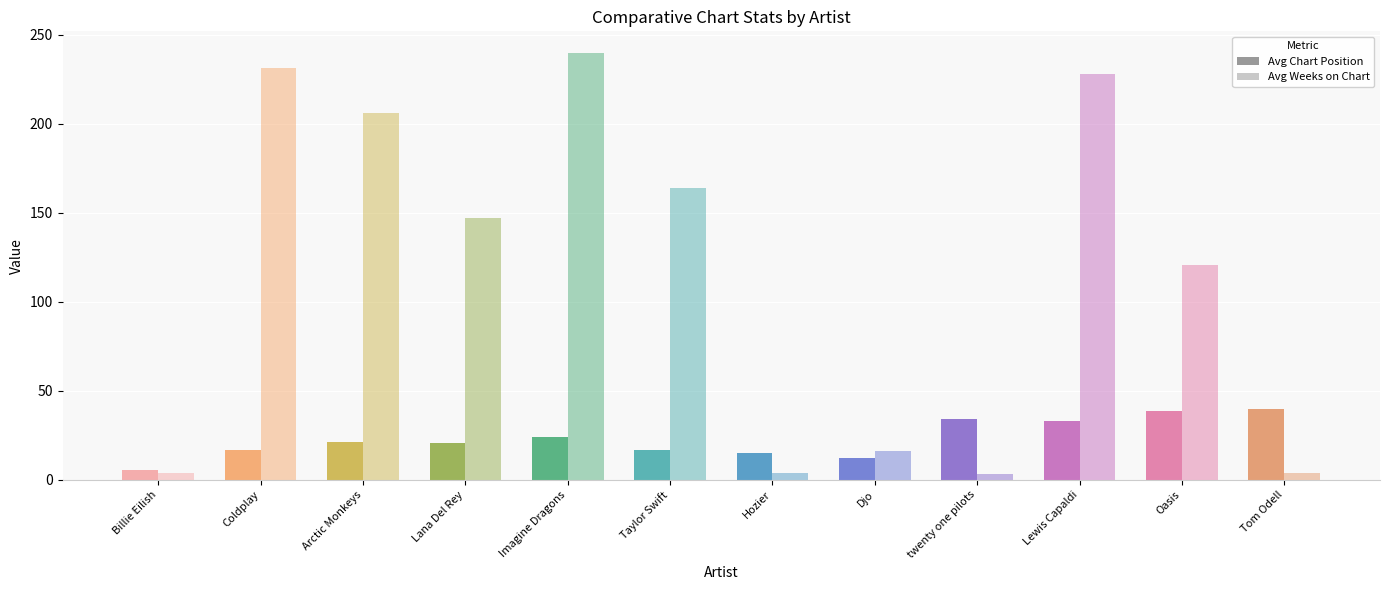

What is the average value of the Avg Weeks on Chart series?

114.0